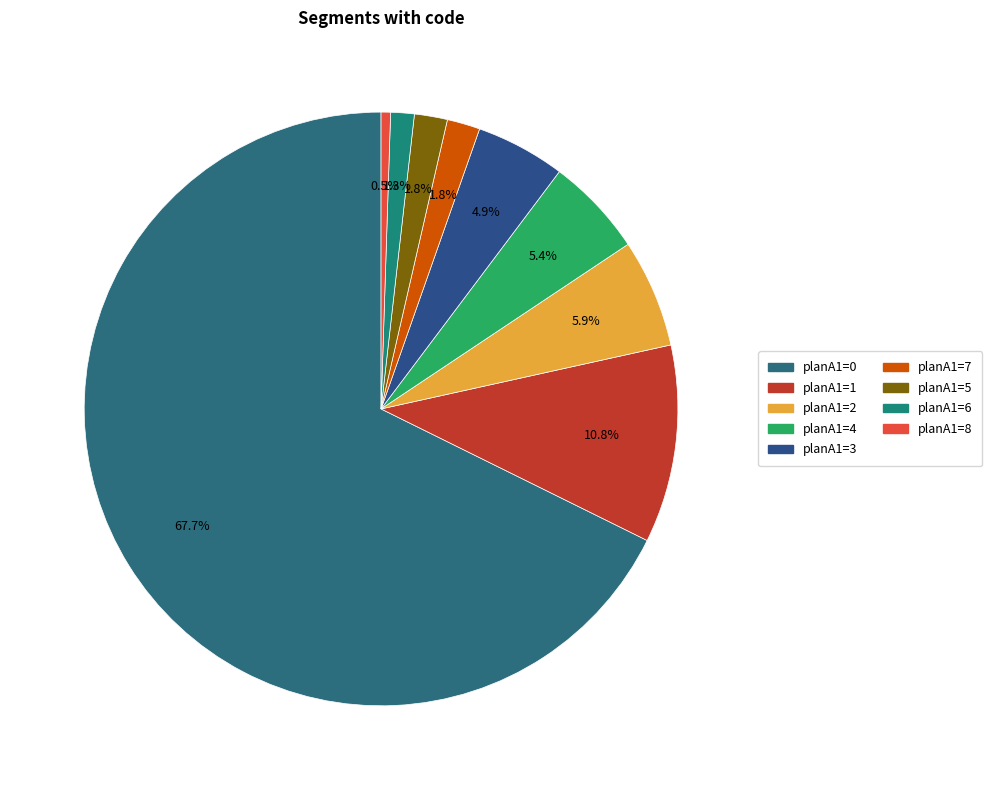

Count the number of slices in the pie.

9